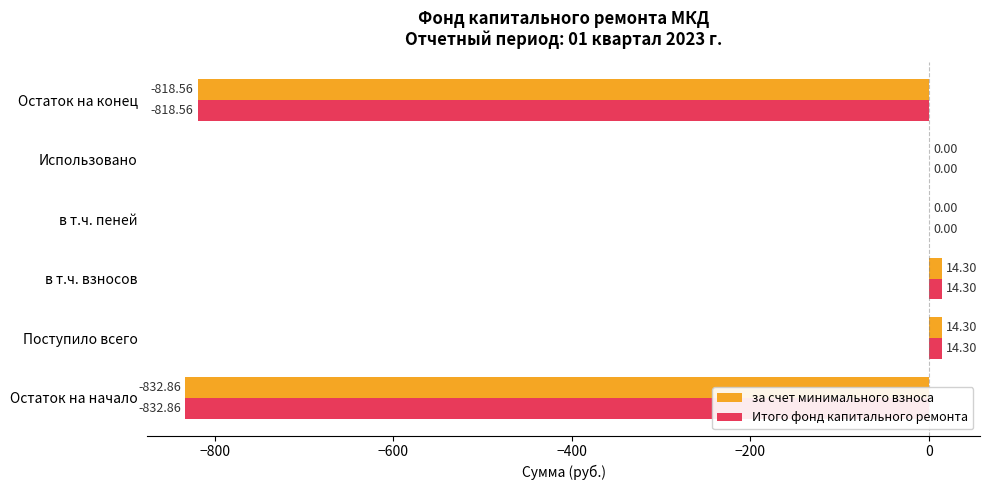

What is the greatest value displayed?

14.3